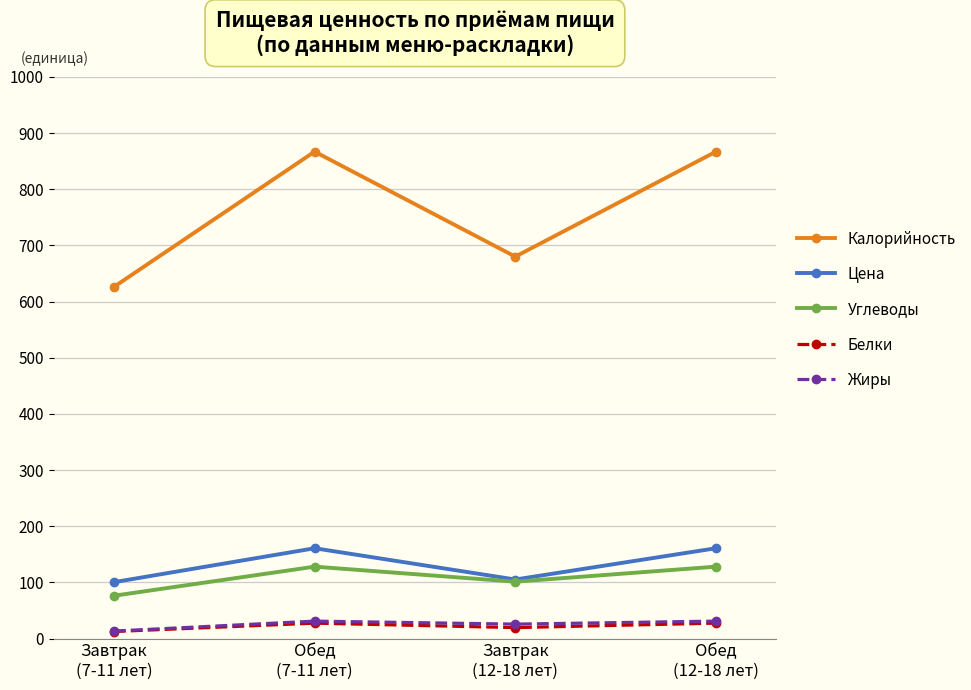

True or false: Жиры and Цена intersect in this chart.

False